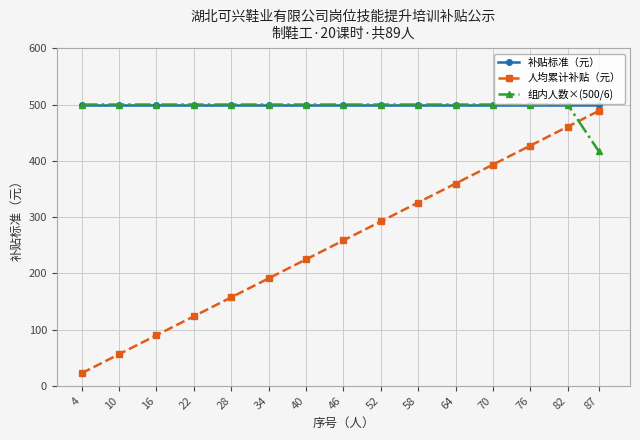

What is the average value of the 人均累计补贴（元） series?

258.1